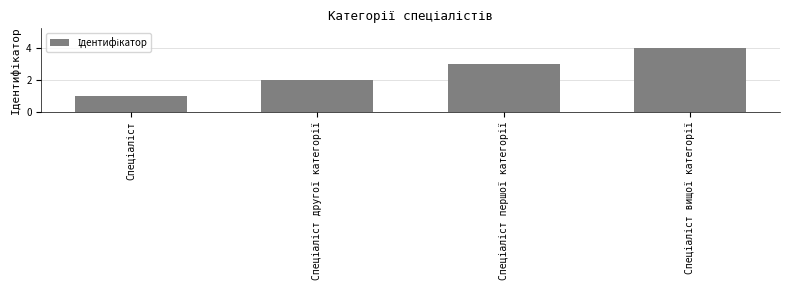

What is the maximum value shown in the chart?

4